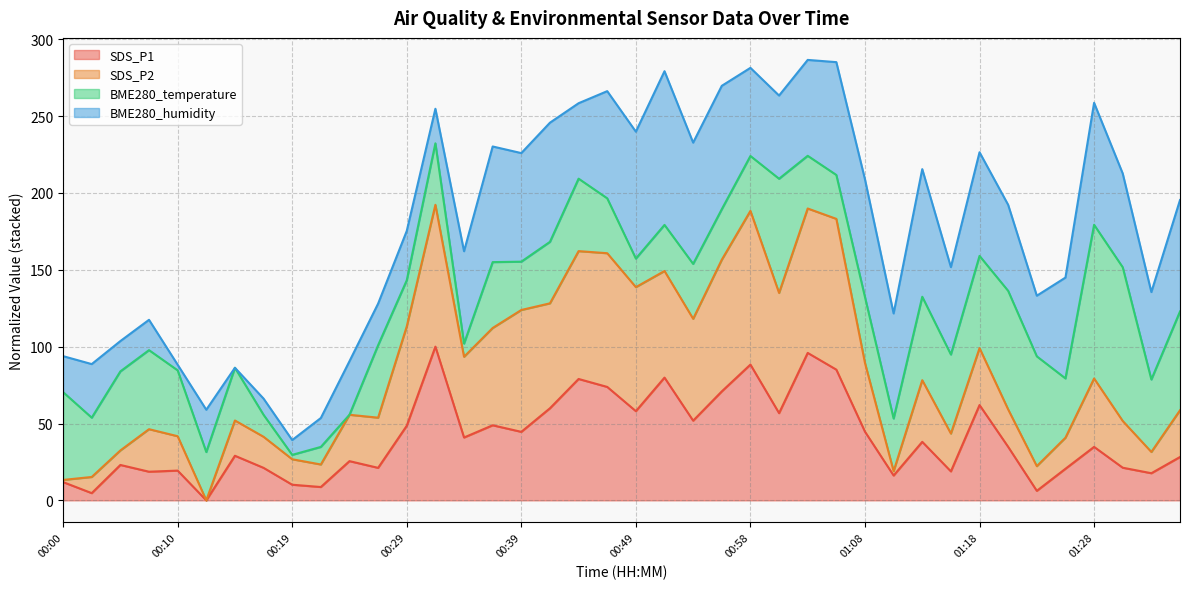

List the labels in order of SDS_P1 value, smallest first.

00:12, 00:02, 01:23, 00:22, 00:19, 00:00, 01:11, 01:32, 00:07, 01:15, 00:10, 01:25, 00:17, 00:27, 01:30, 00:05, 00:24, 01:35, 00:15, 01:20, 01:28, 01:13, 00:34, 00:39, 01:08, 00:29, 00:37, 00:54, 01:01, 00:49, 00:41, 01:18, 00:56, 00:46, 00:44, 00:51, 01:06, 00:58, 01:03, 00:32